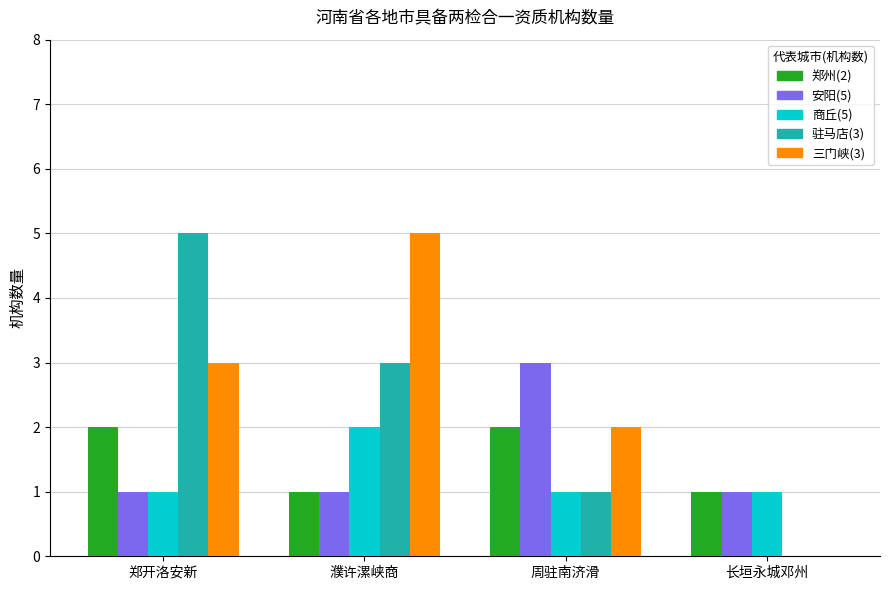

What is the greatest value displayed?

5